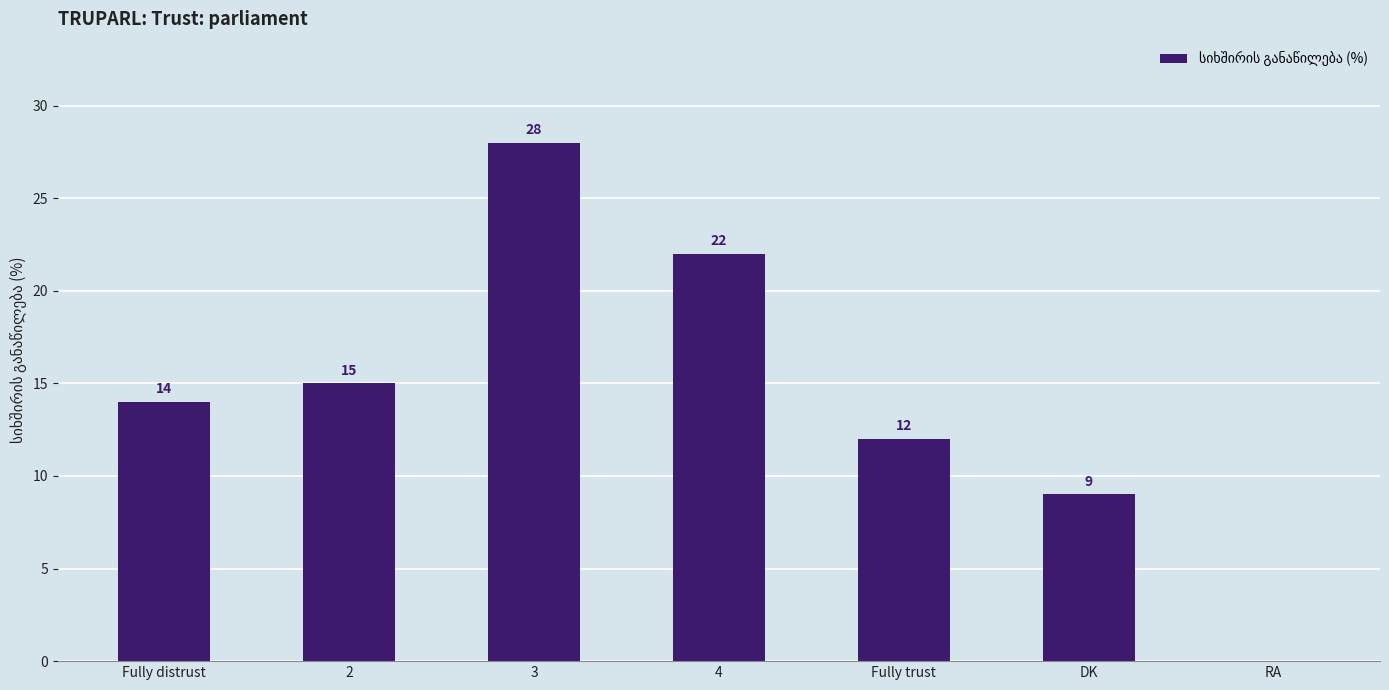

How many values are between 9 and 22?

5